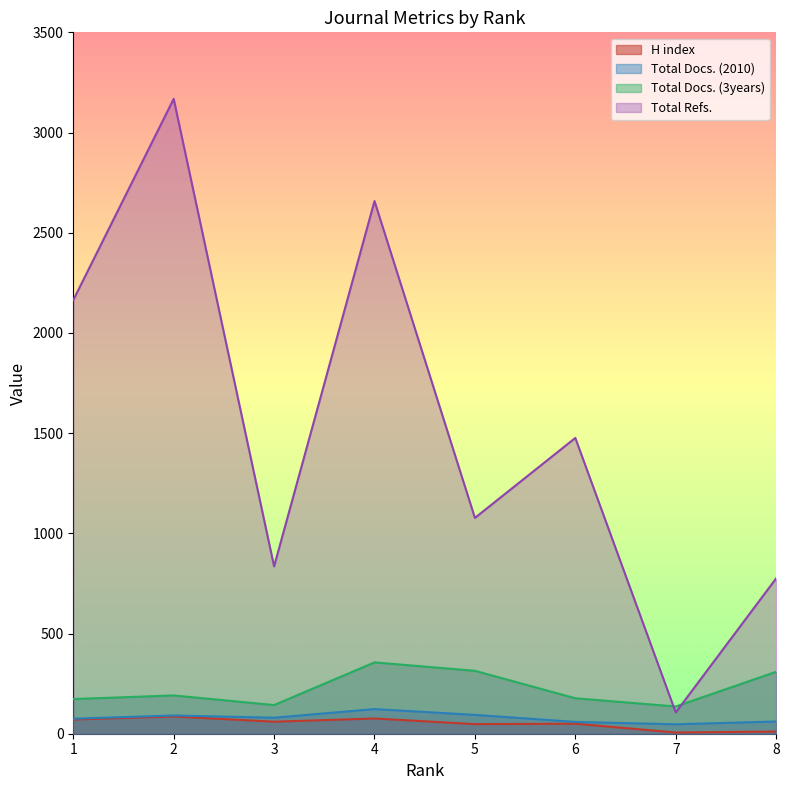

What is the average value of the Total Docs. (3years) series?

225